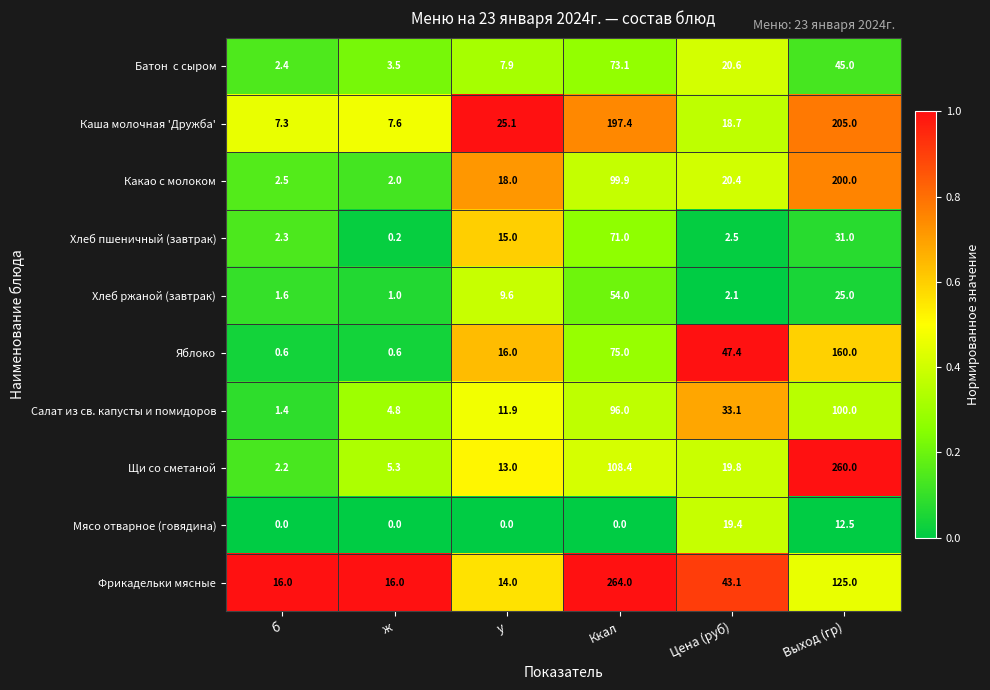

Read the Хлеб пшеничный (завтрак) value at Выход (гр).

31.0